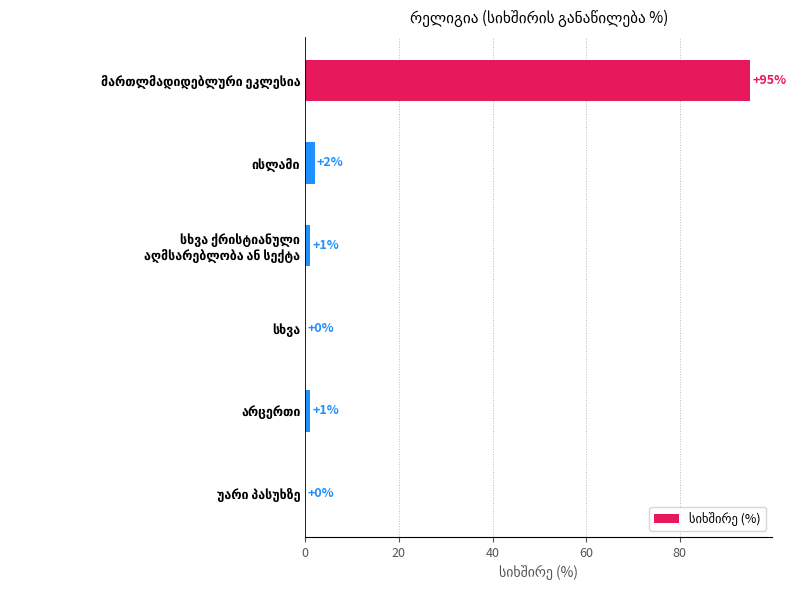

What is the greatest value displayed?

95